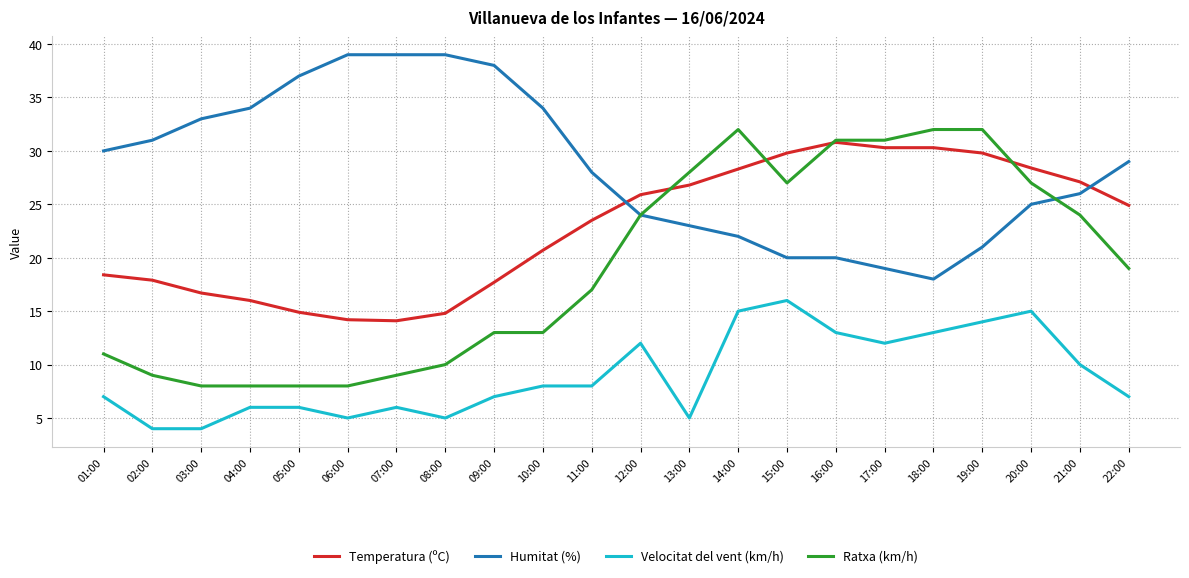

True or false: Ratxa (km/h) has a value of 8.0 at 04:00.

True